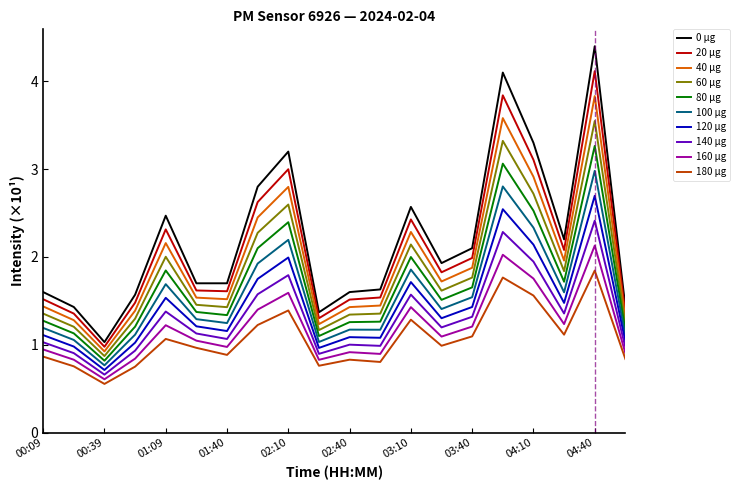

True or false: 160 µg and 100 µg intersect in this chart.

False